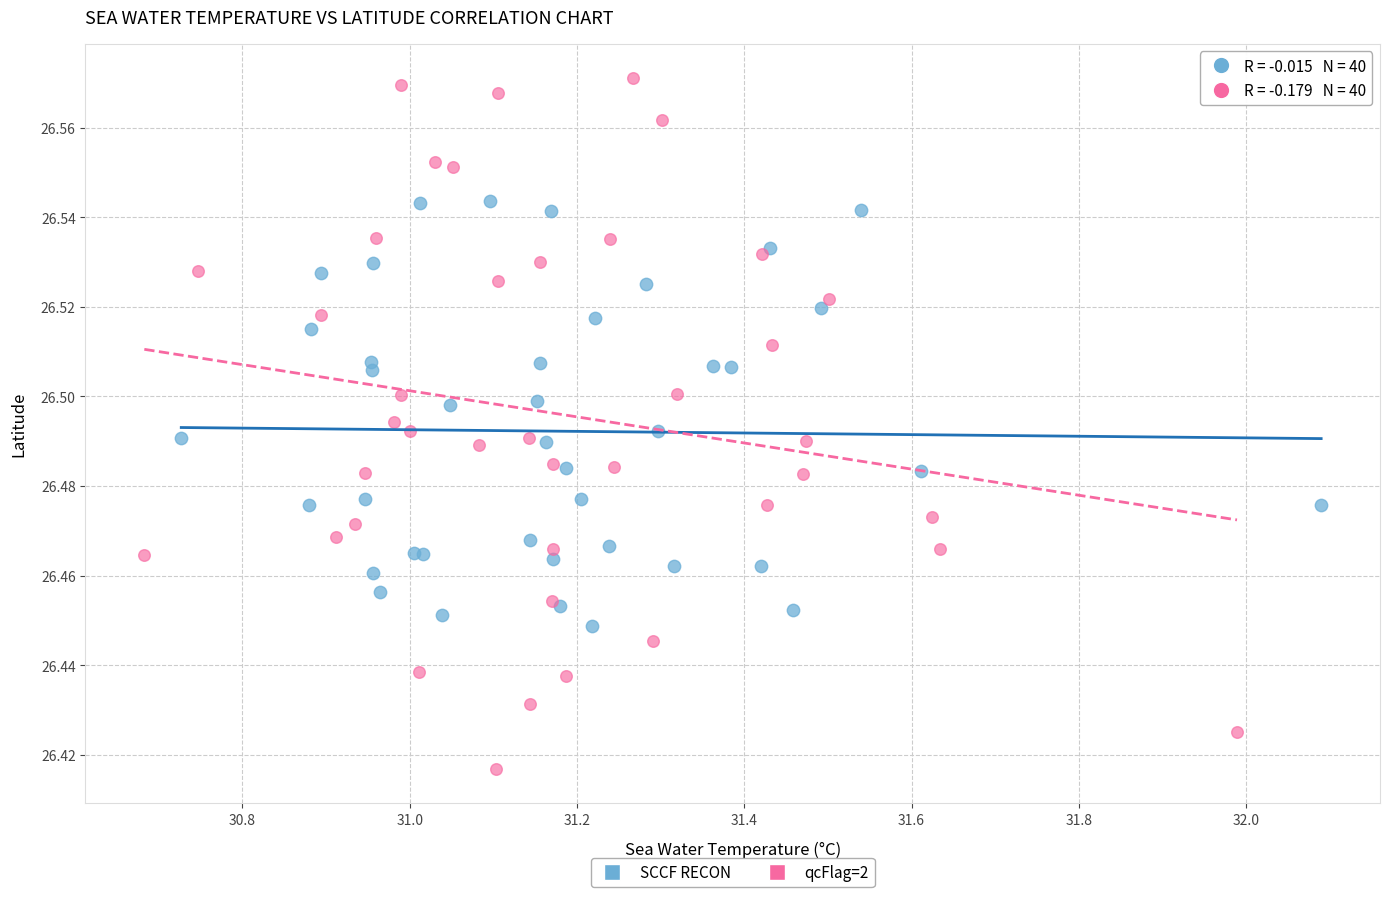

Which series reaches the minimum Y coordinate?

qcFlag=2